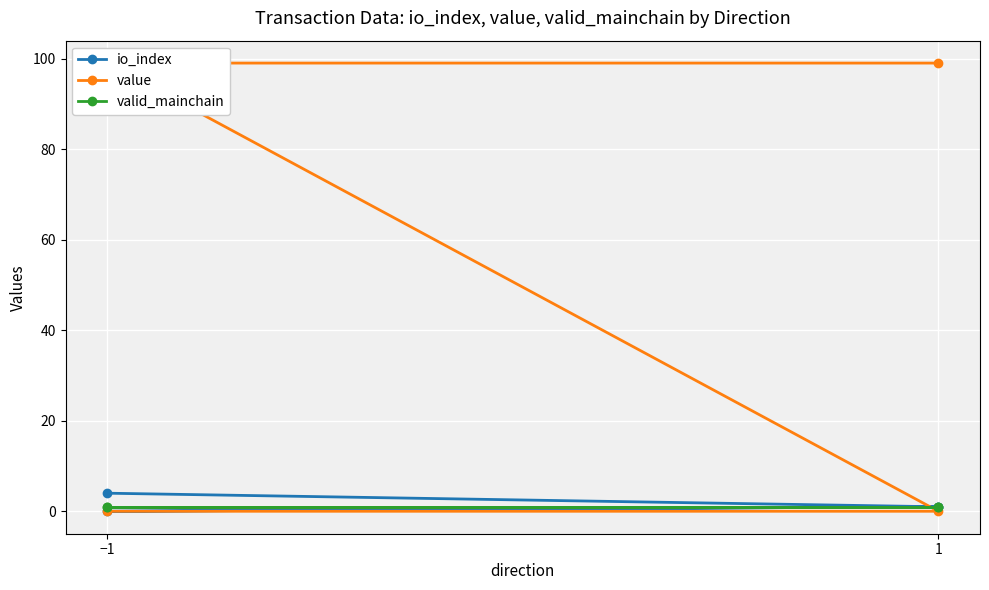

True or false: io_index and value cross at least once.

True